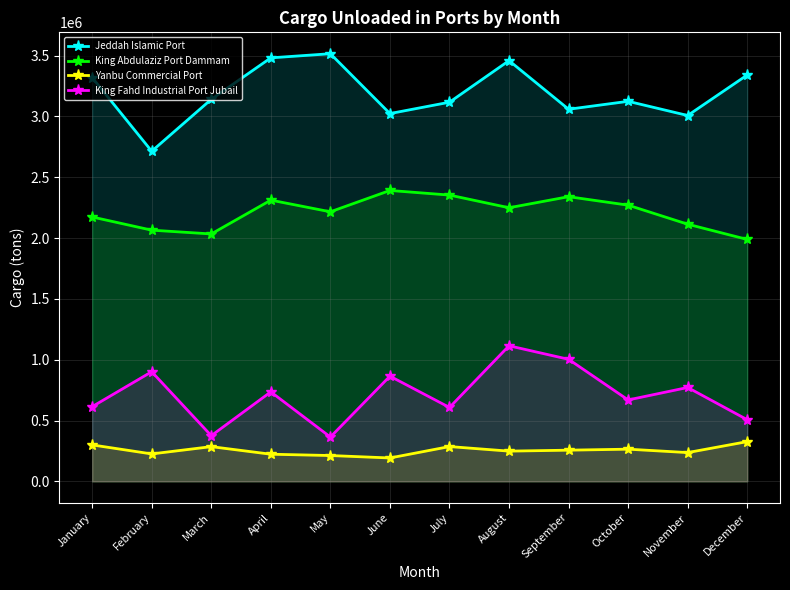

Is the value of Jeddah Islamic Port at February greater than the value of Yanbu Commercial Port at December?

Yes